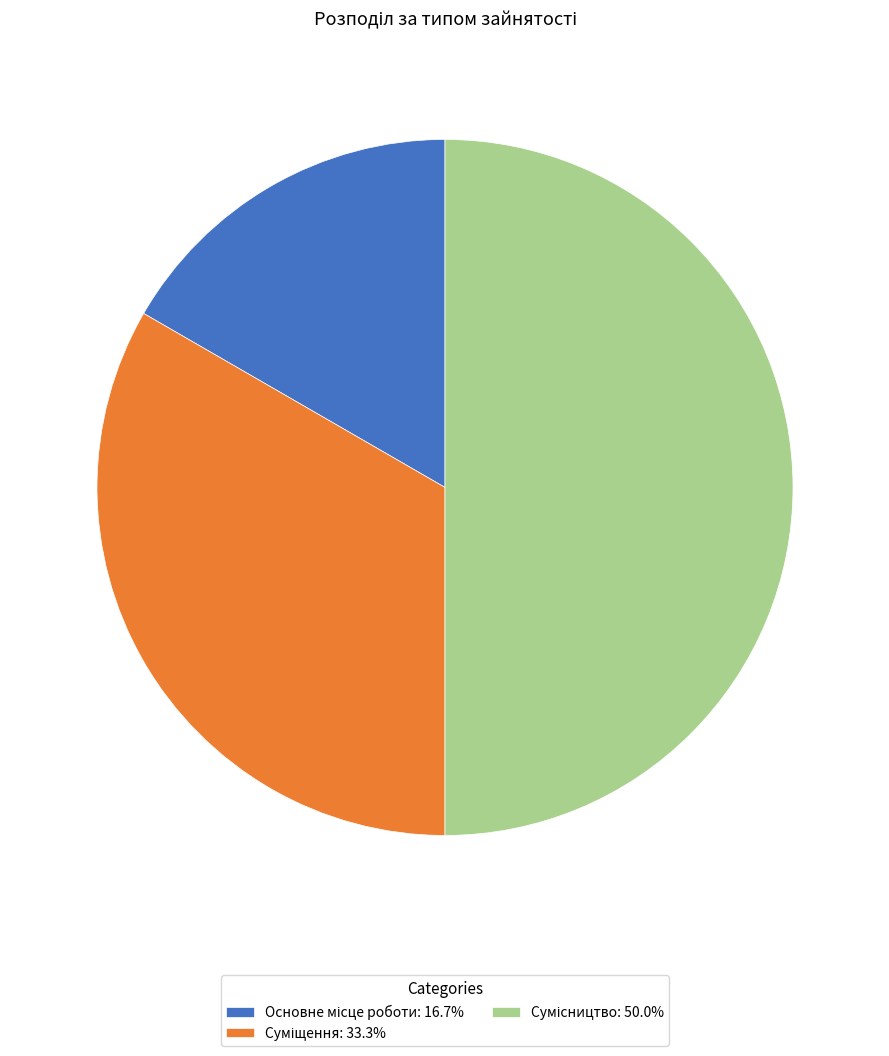

How many slices are in this pie chart?

3